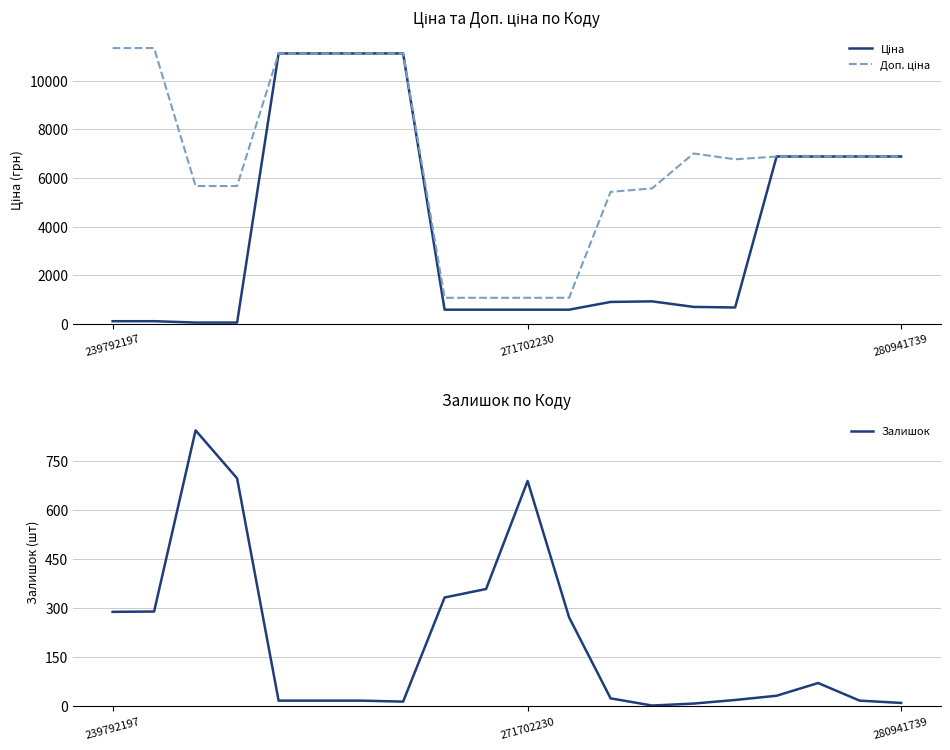

At 9, list the series in order from largest to smallest.

Доп. ціна, Ціна, Залишок